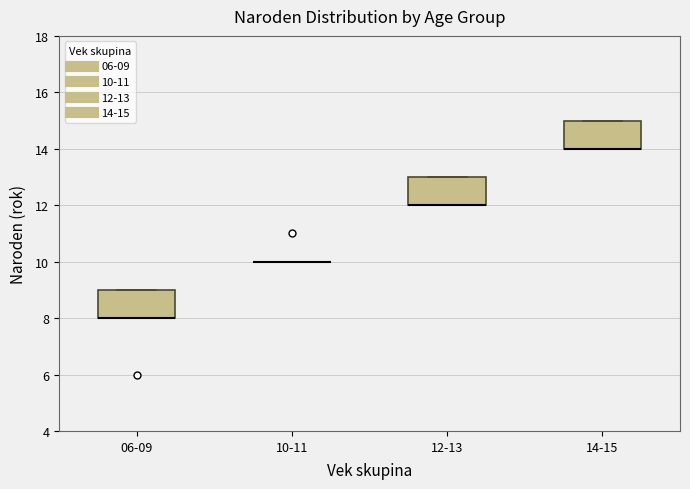

Where is the lower edge of the box for 14-15 on the y-axis? The values are not printed on the chart, so give them approximately, as read against the axis.

14